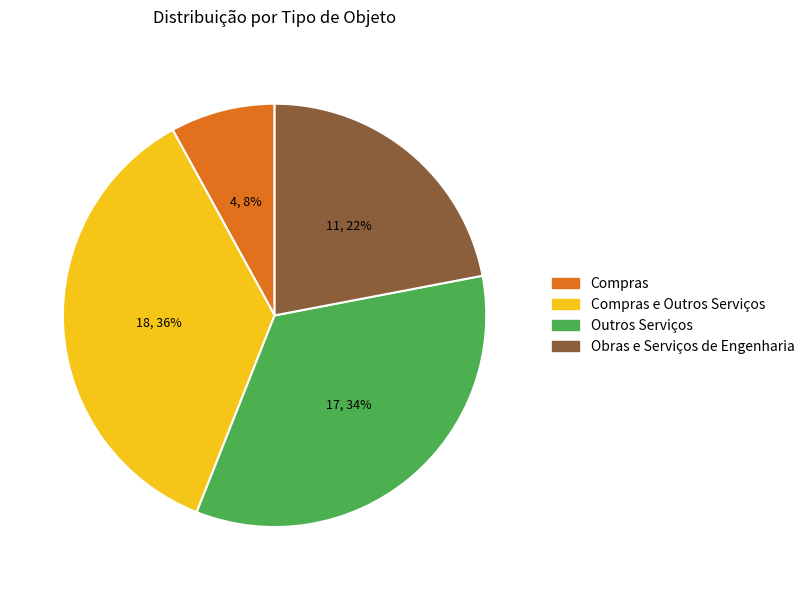

Rank the categories by value from highest to lowest.

Compras e Outros Serviços, Outros Serviços, Obras e Serviços de Engenharia, Compras